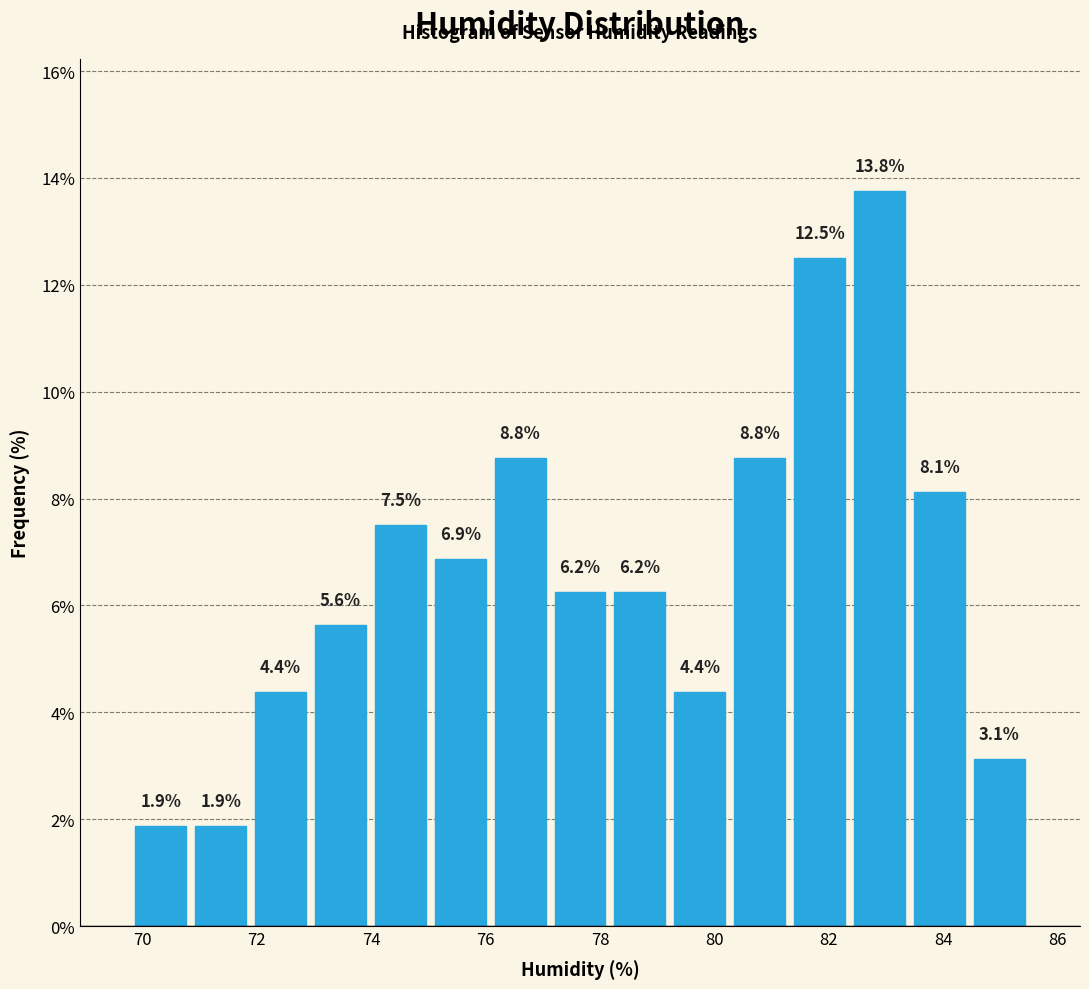

Over which range of the x-axis is the bar tallest?

82.4 to 83.4